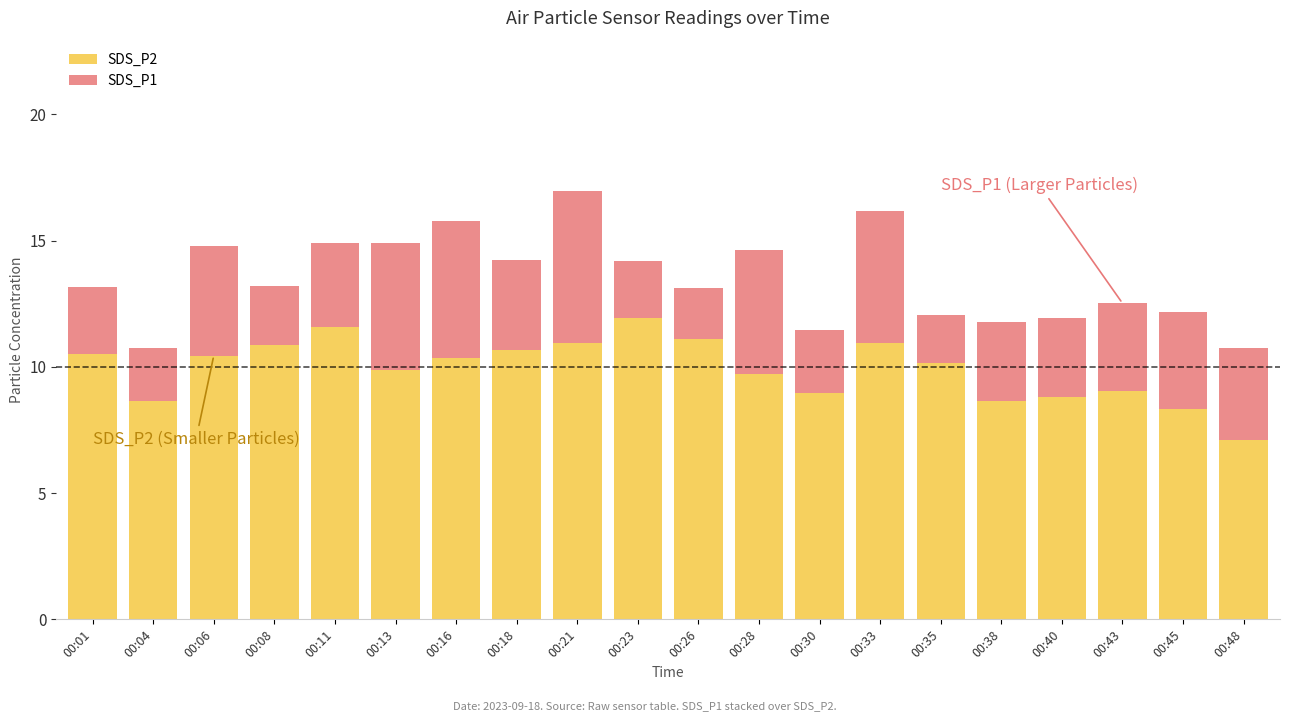

The value of SDS_P2 at 00:04 is 8.6. True or false?

True